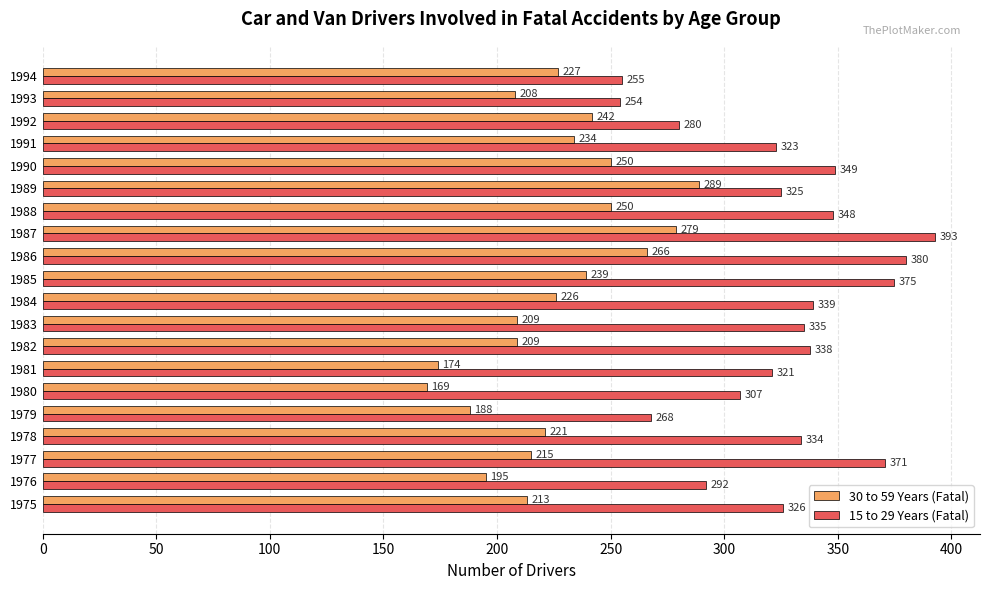

What is the sum of all 30 to 59 Years (Fatal) values?

4503